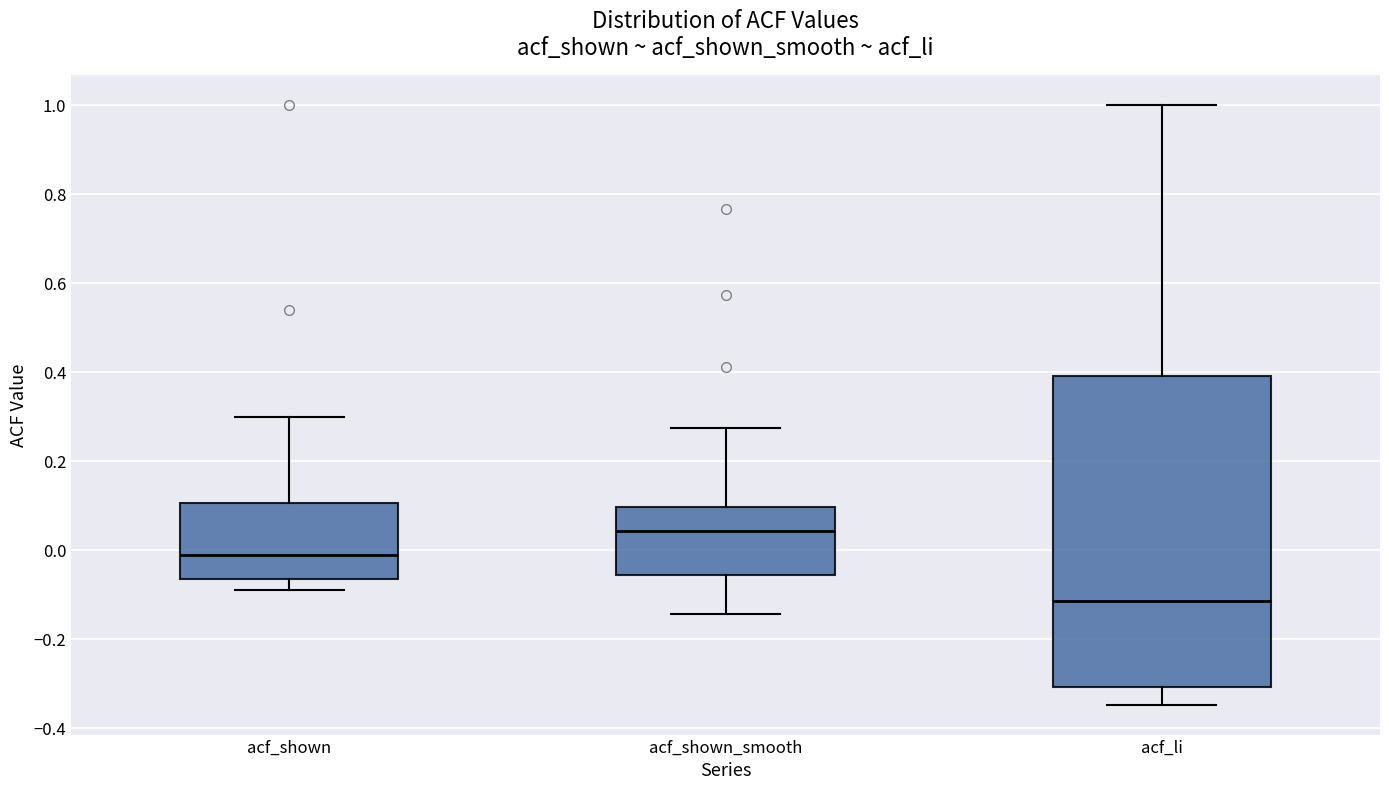

Which box has the highest median line?

acf_shown_smooth